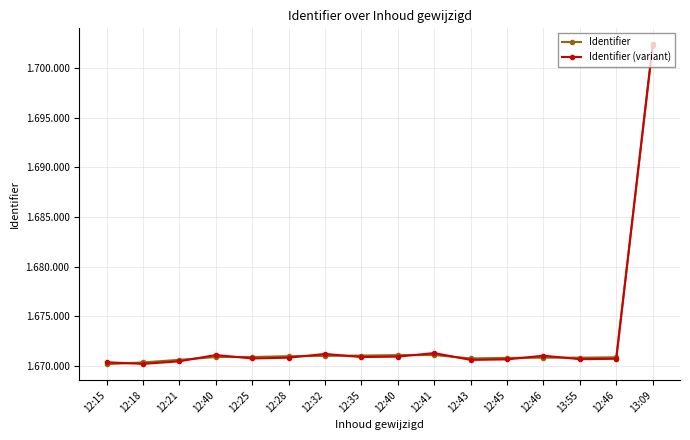

At which category is the sum across all series the highest?

13:09